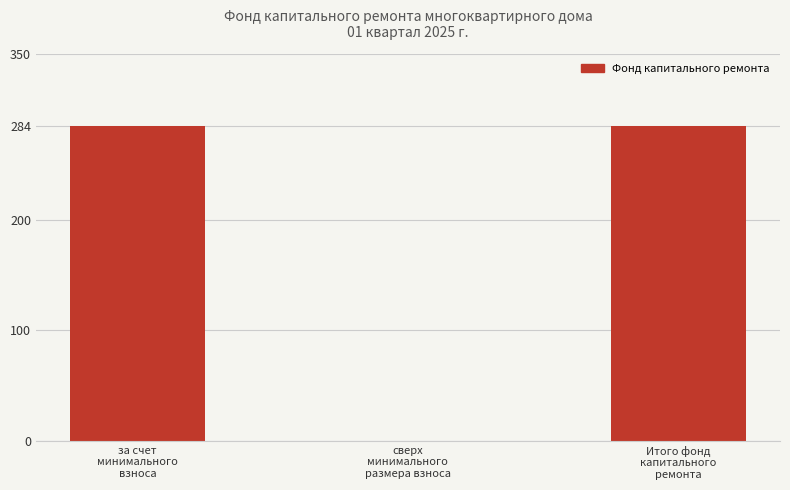

How many data points are above 284?

2